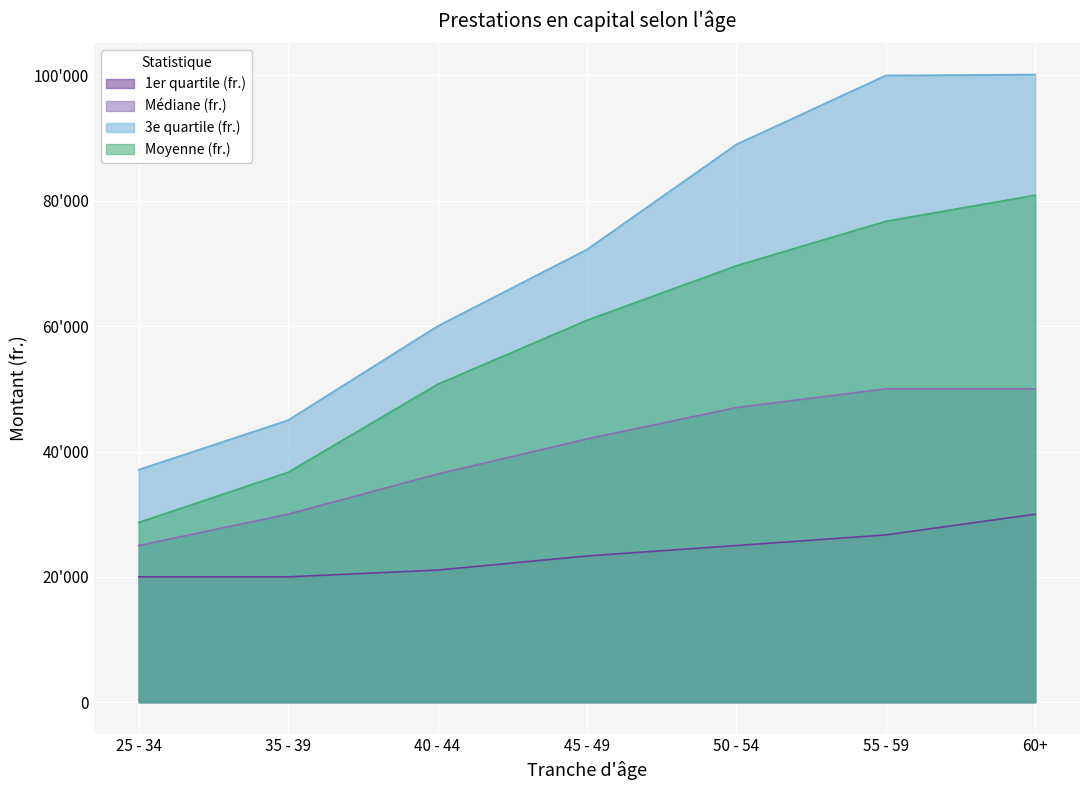

What is the sum of the 1er quartile (fr.) values at 40 - 44 and 50 - 54?

46083.0